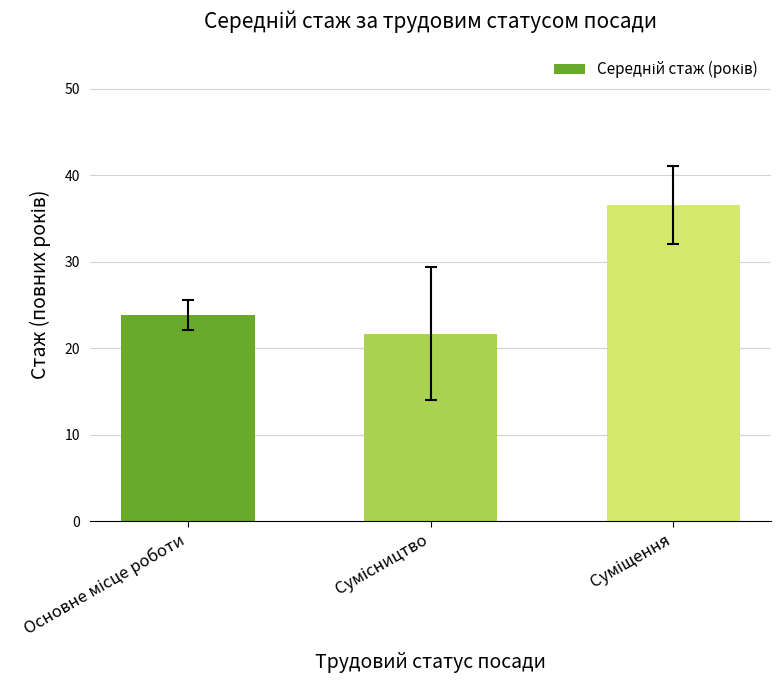

What is the value of the 2nd bar from the left?

21.7